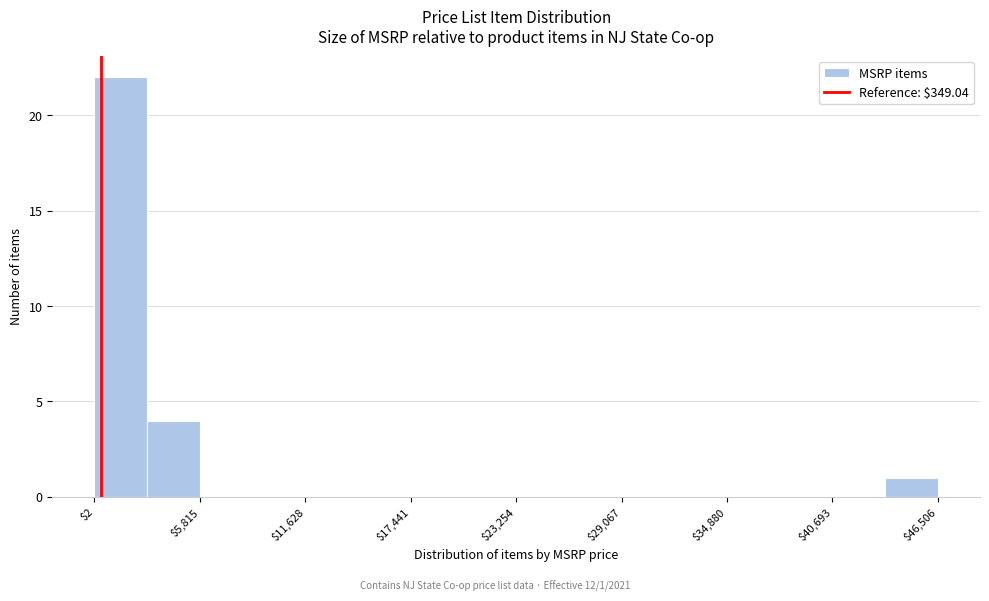

Around what value on the x-axis is the tallest bar? Give the approximate position of its centre, as read against the axis.

1000